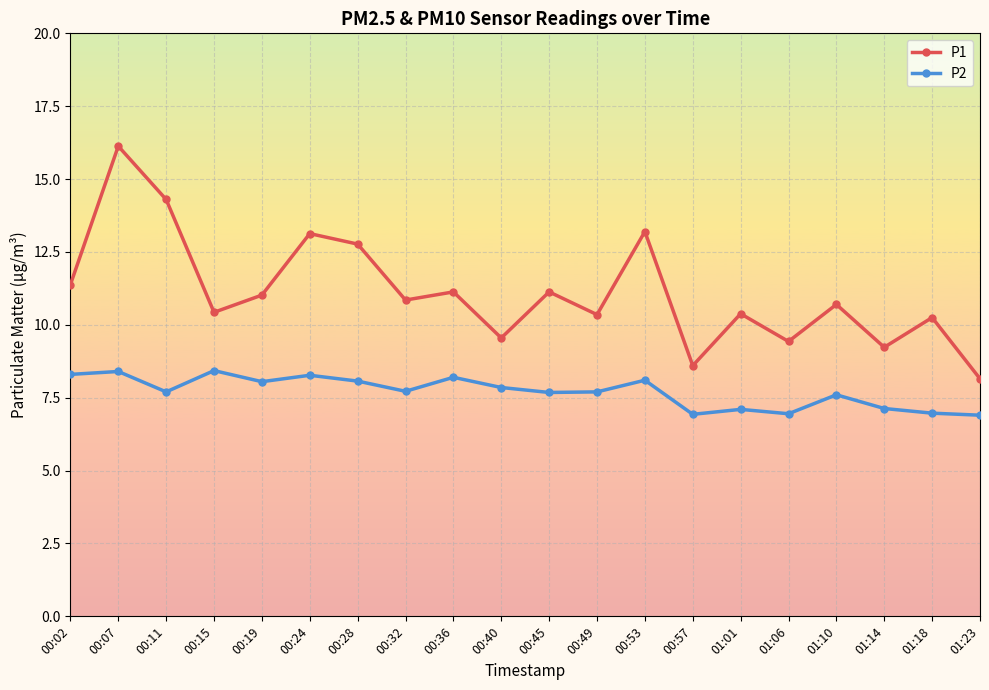

True or false: P1 and P2 cross at least once.

False